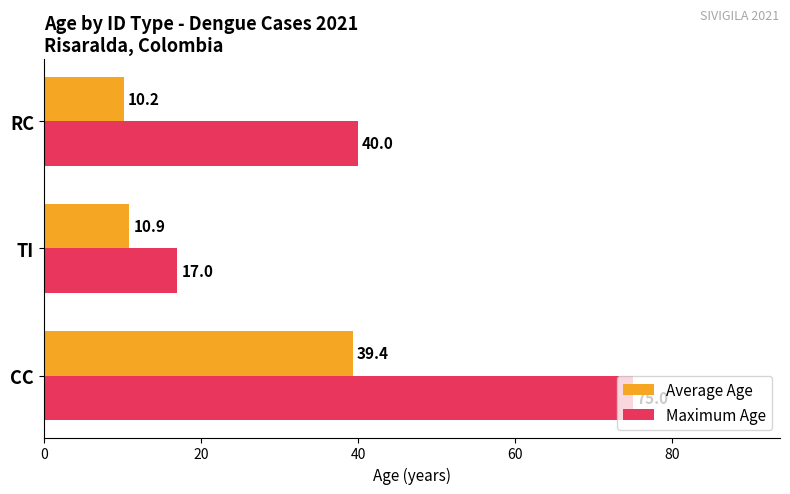

Rank the categories by Maximum Age value from lowest to highest.

TI, RC, CC